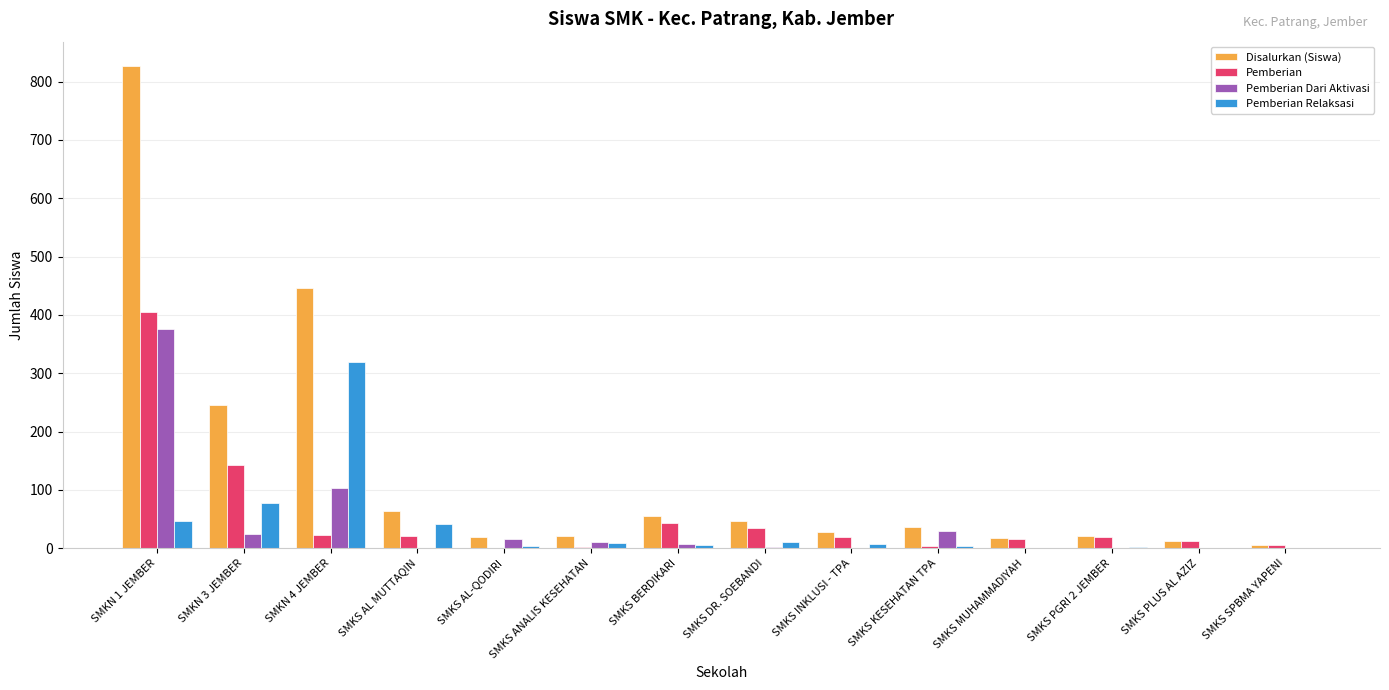

The value of Pemberian at SMKN 3 JEMBER is 143. True or false?

True